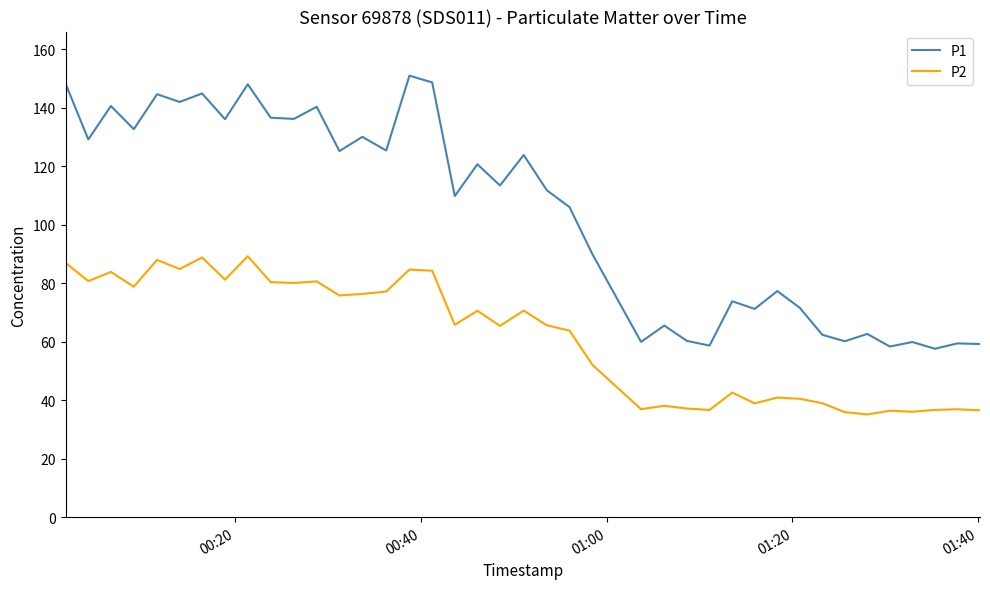

List the series in order of their overall mean, lowest first.

P2, P1